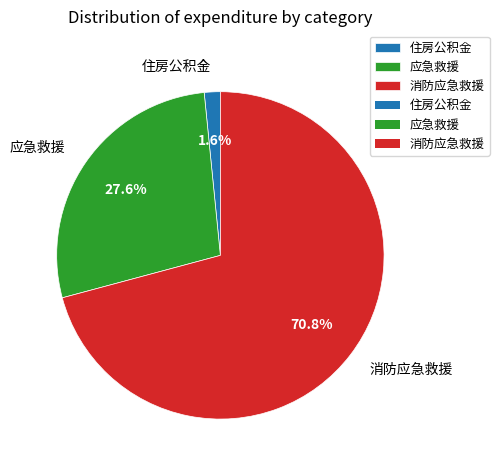

True or false: 住房公积金 accounts for 2% of the total.

True